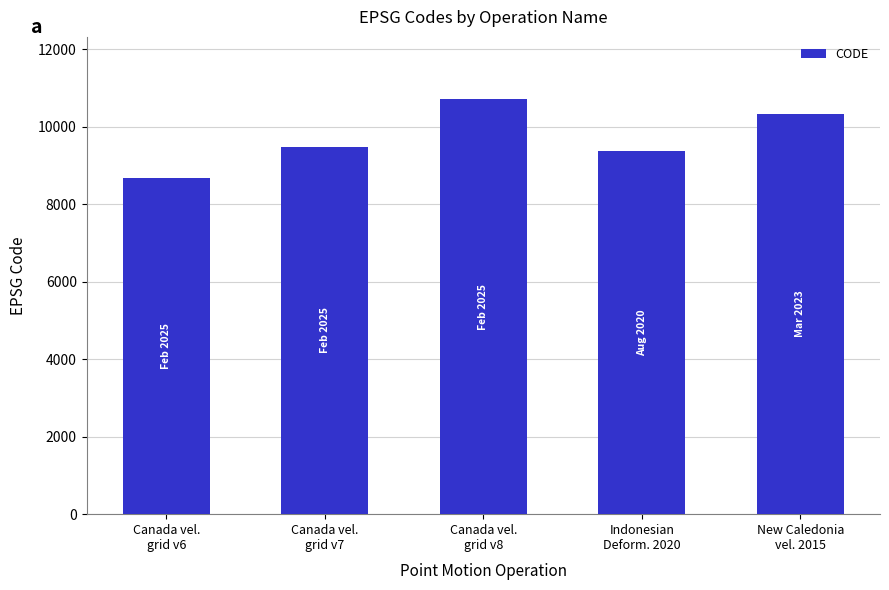

Rank the categories by value from lowest to highest.

Canada vel.
grid v6, Indonesian
Deform. 2020, Canada vel.
grid v7, New Caledonia
vel. 2015, Canada vel.
grid v8